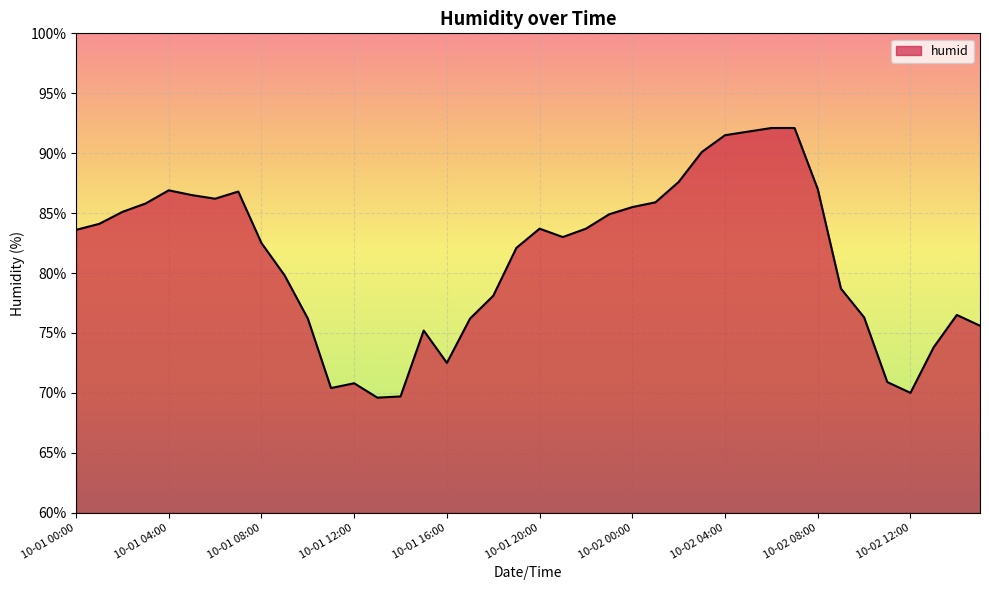

What is the smallest value displayed?

69.6